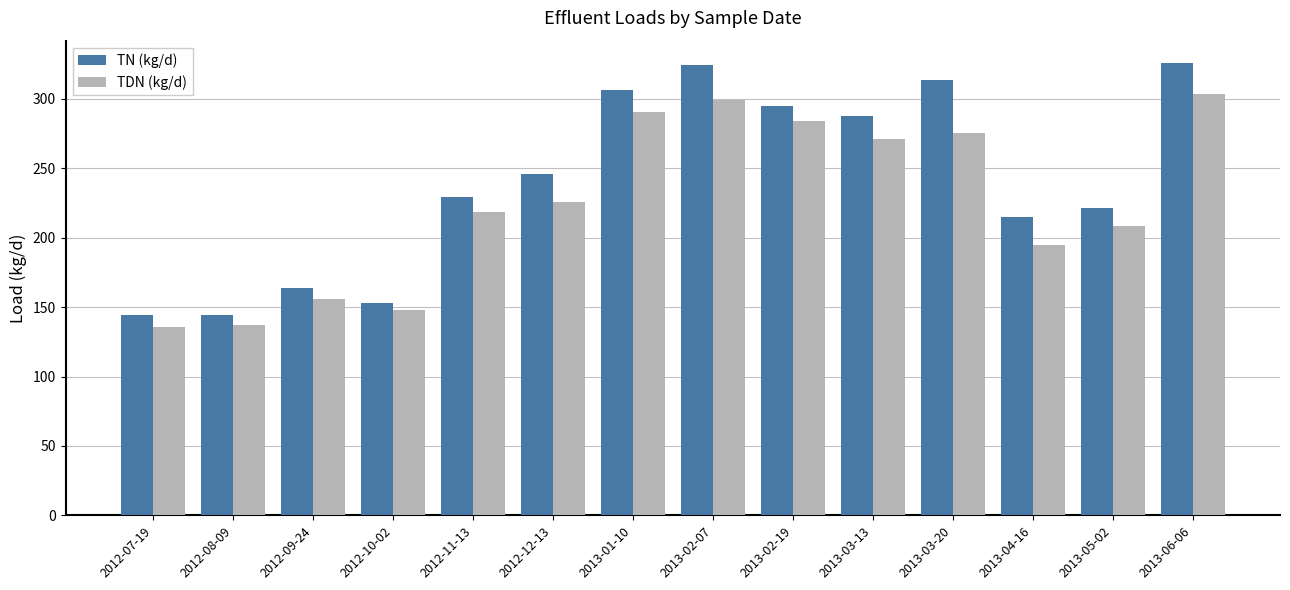

Is it true that TDN (kg/d) equals 275.2 at 2013-03-20?

True